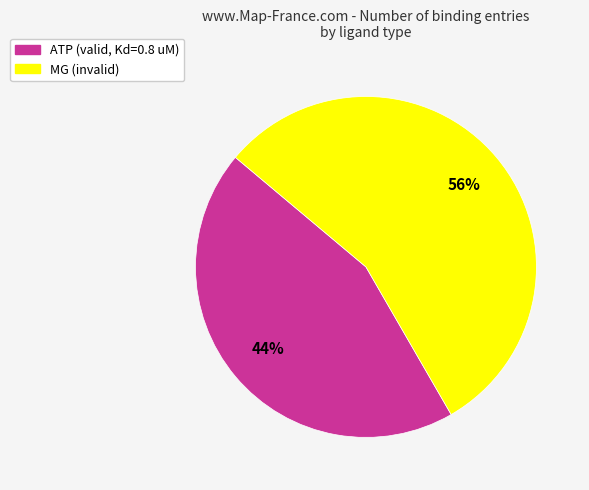

To the nearest percent, what is the average slice percentage?

50%